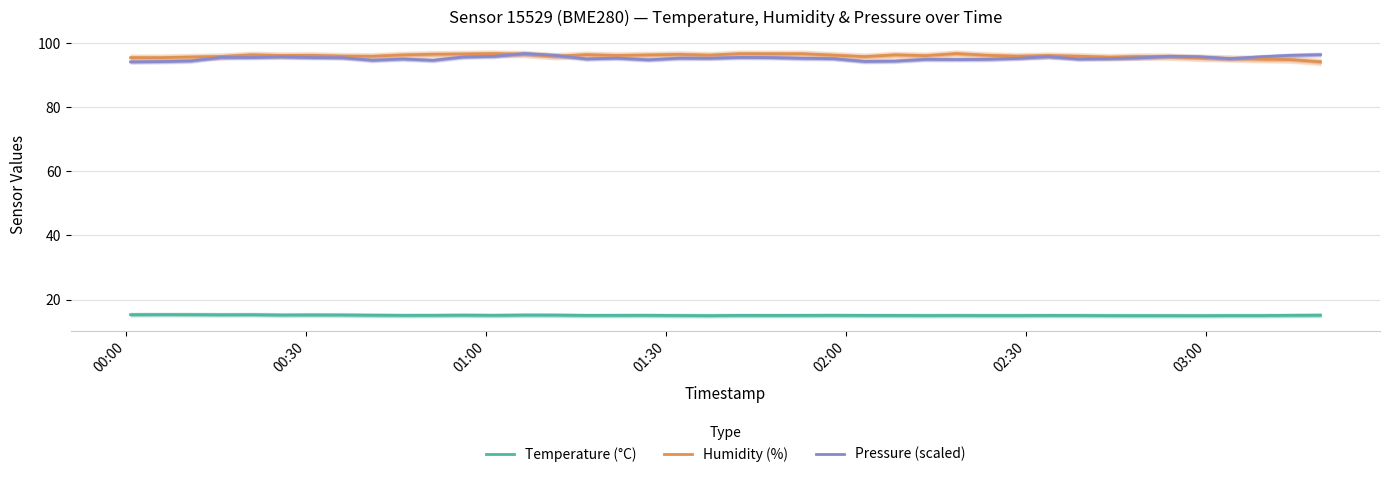

What is the minimum value for Humidity (%)?

94.2